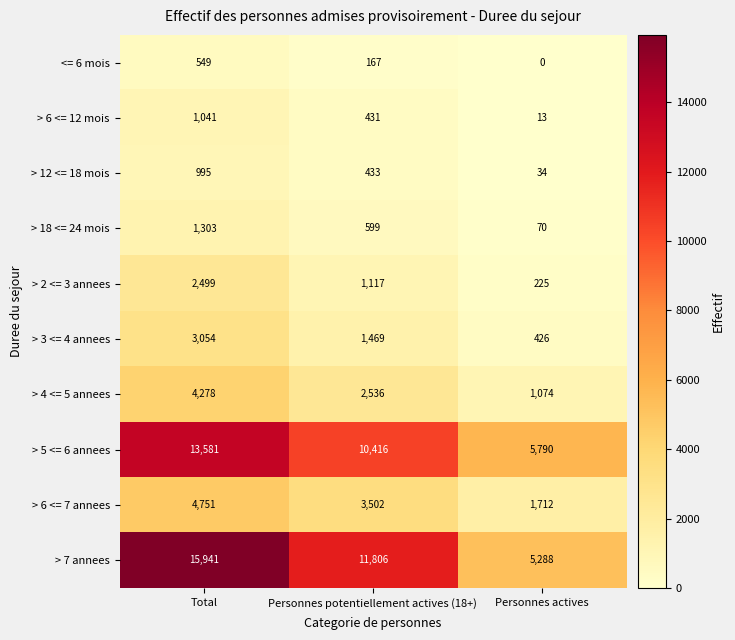

Which series has the largest range (max minus min)?

> 7 annees